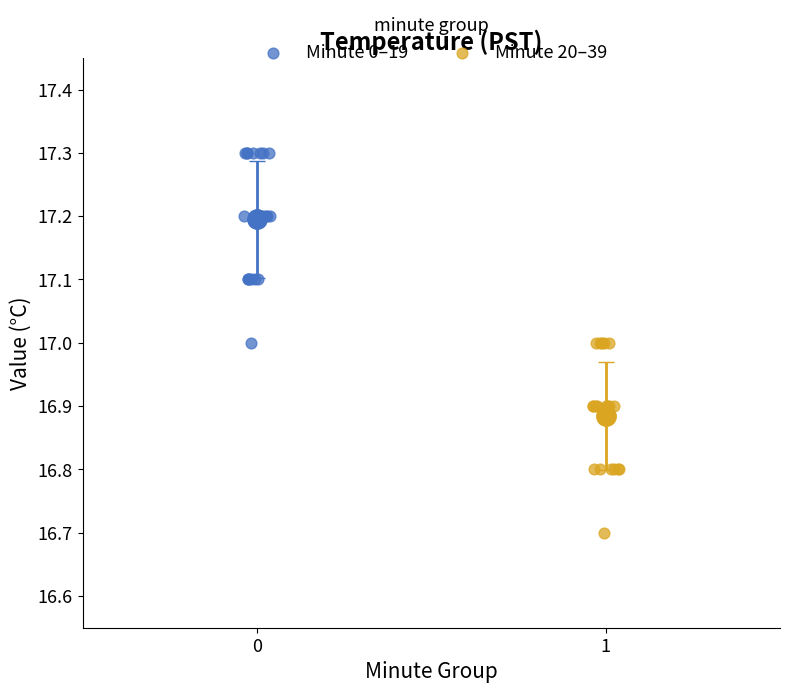

Which series reaches the maximum Y coordinate?

Minute 0–19